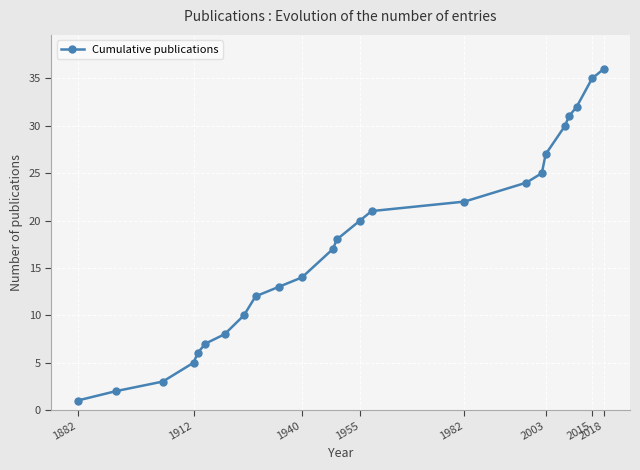

What is the difference between the maximum and minimum values?

35